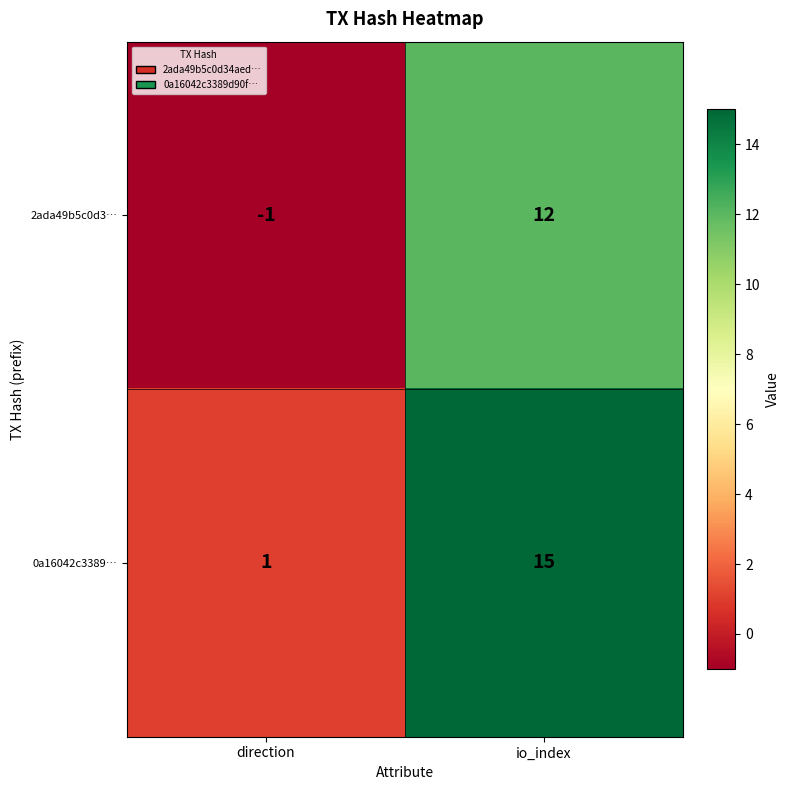

Reading left to right, transcribe all the data shown in this chart.

2ada49b5c0d3…: direction=-1	io_index=12
0a16042c3389…: direction=1	io_index=15